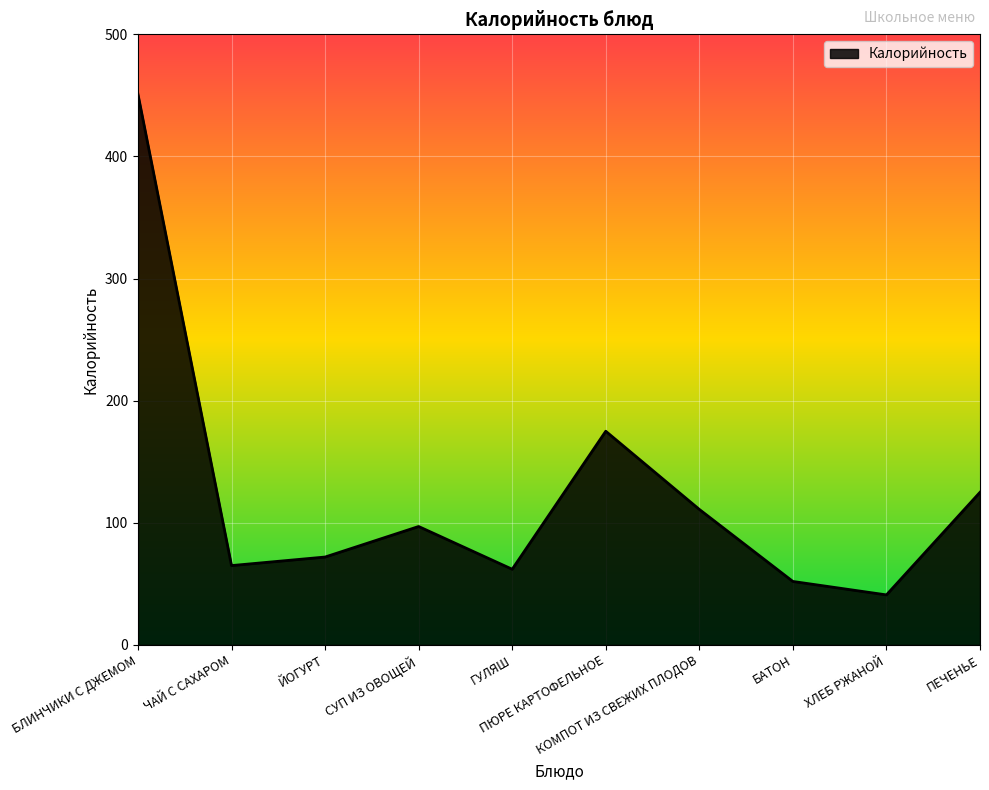

What is the greatest value displayed?

451